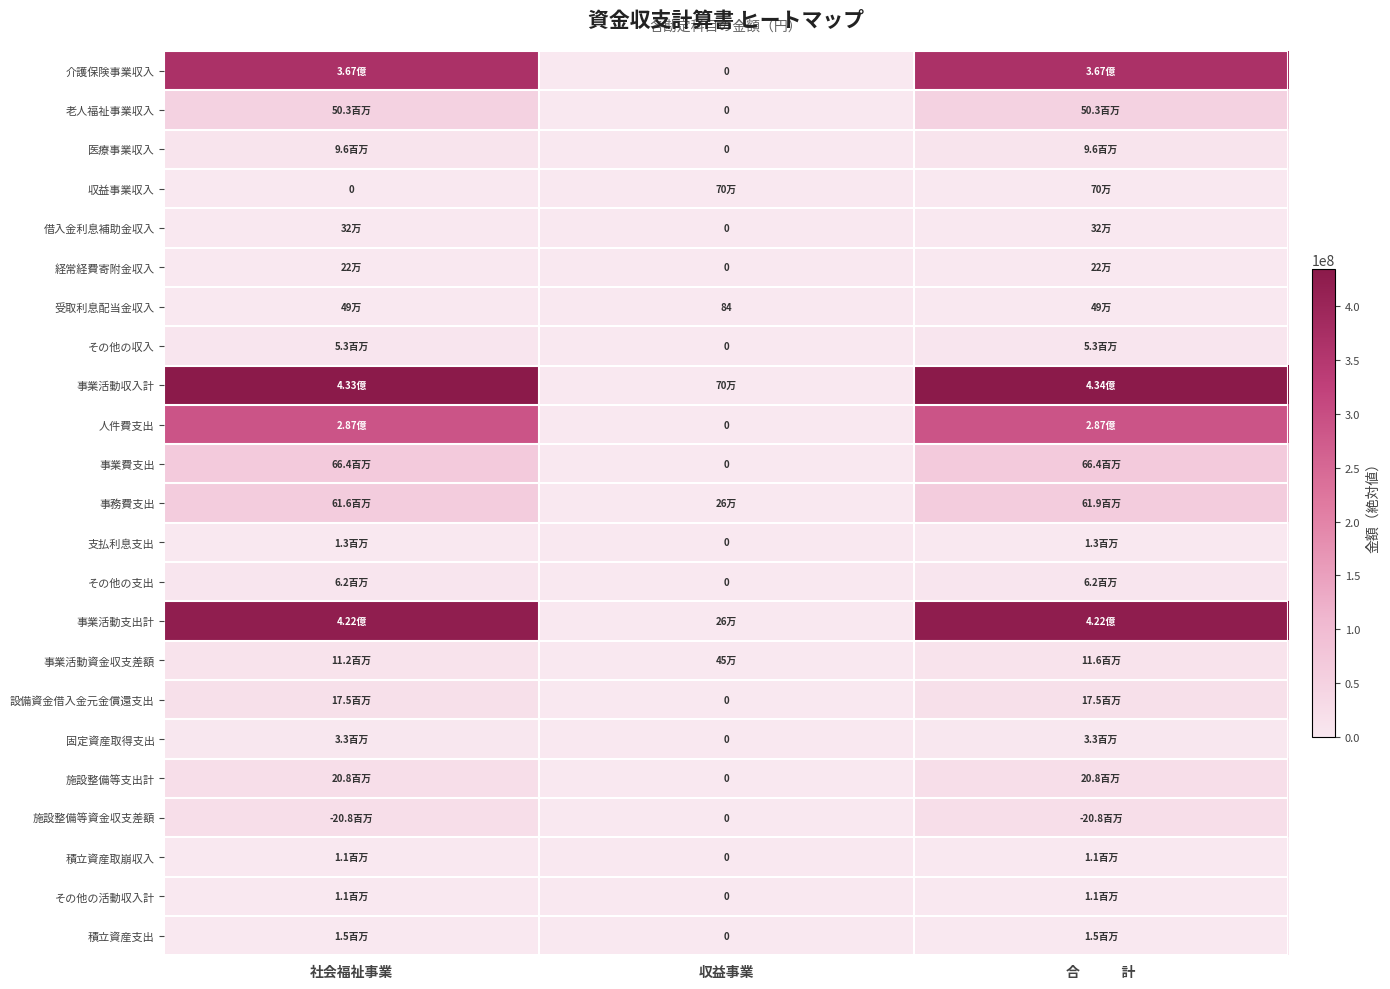

Rank the series by their maximum value, from lowest to highest.

経常経費寄附金収入, 借入金利息補助金収入, 受取利息配当金収入, 収益事業収入, 積立資産取崩収入, その他の活動収入計, 支払利息支出, 積立資産支出, 固定資産取得支出, その他の収入, その他の支出, 医療事業収入, 事業活動資金収支差額, 設備資金借入金元金償還支出, 施設整備等支出計, 施設整備等資金収支差額, 老人福祉事業収入, 事務費支出, 事業費支出, 人件費支出, 介護保険事業収入, 事業活動支出計, 事業活動収入計